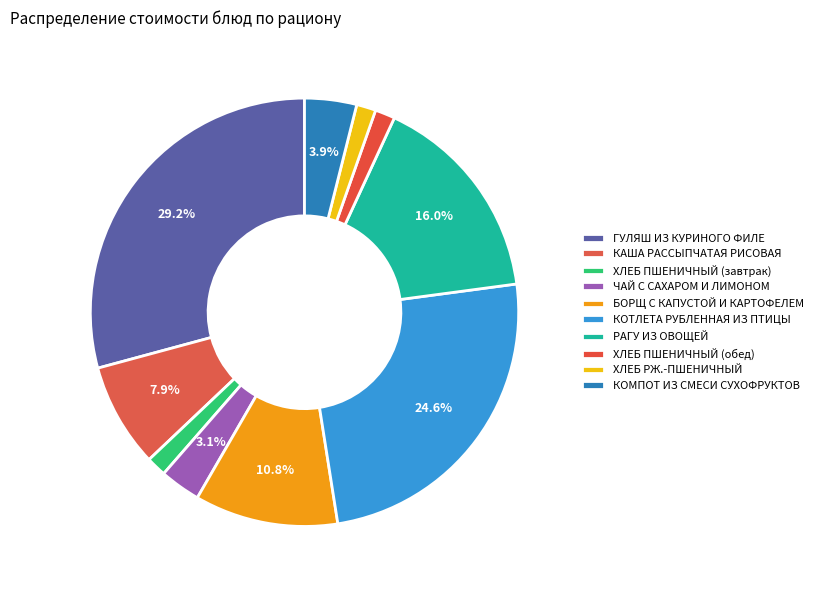

What is the smallest slice in the pie chart?

ХЛЕБ РЖ.-ПШЕНИЧНЫЙ